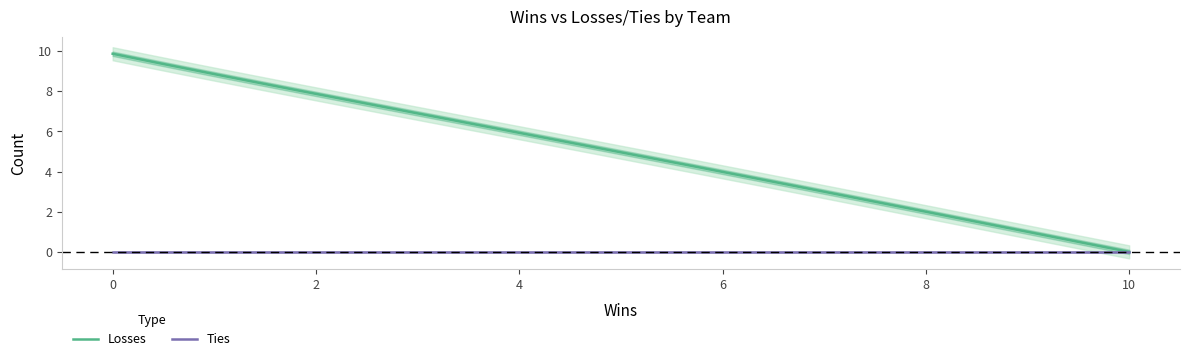

At which label is Losses closest to 5?

6